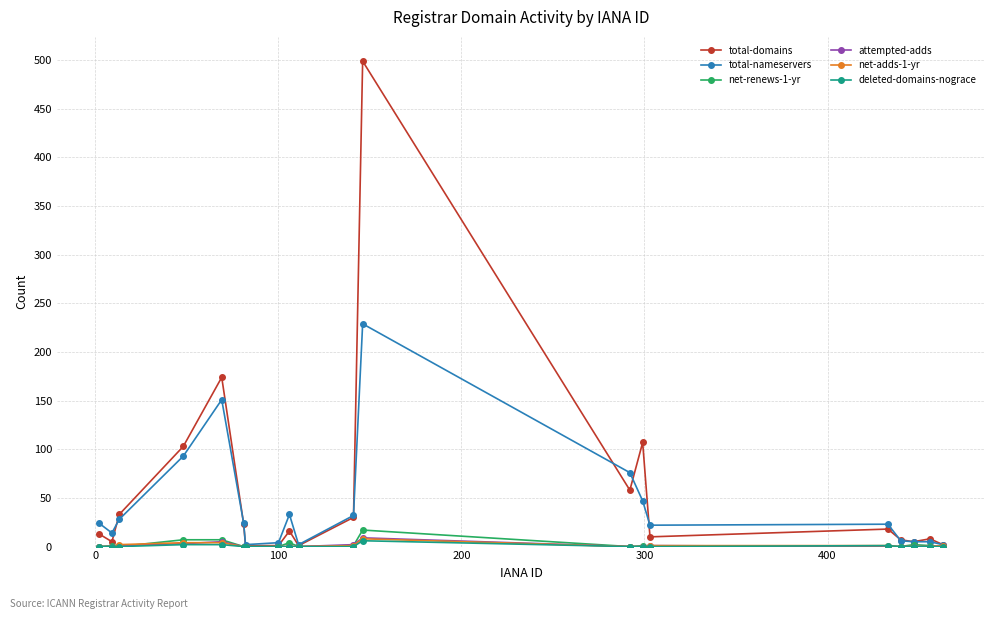

Which series has the widest spread of values?

total-domains